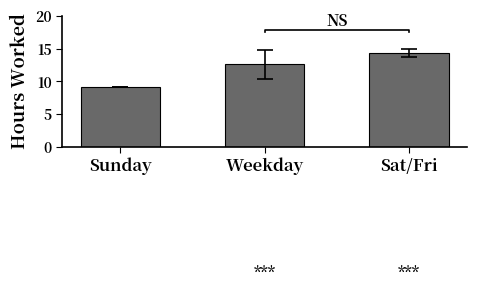

What is the minimum value shown in the chart?

9.1